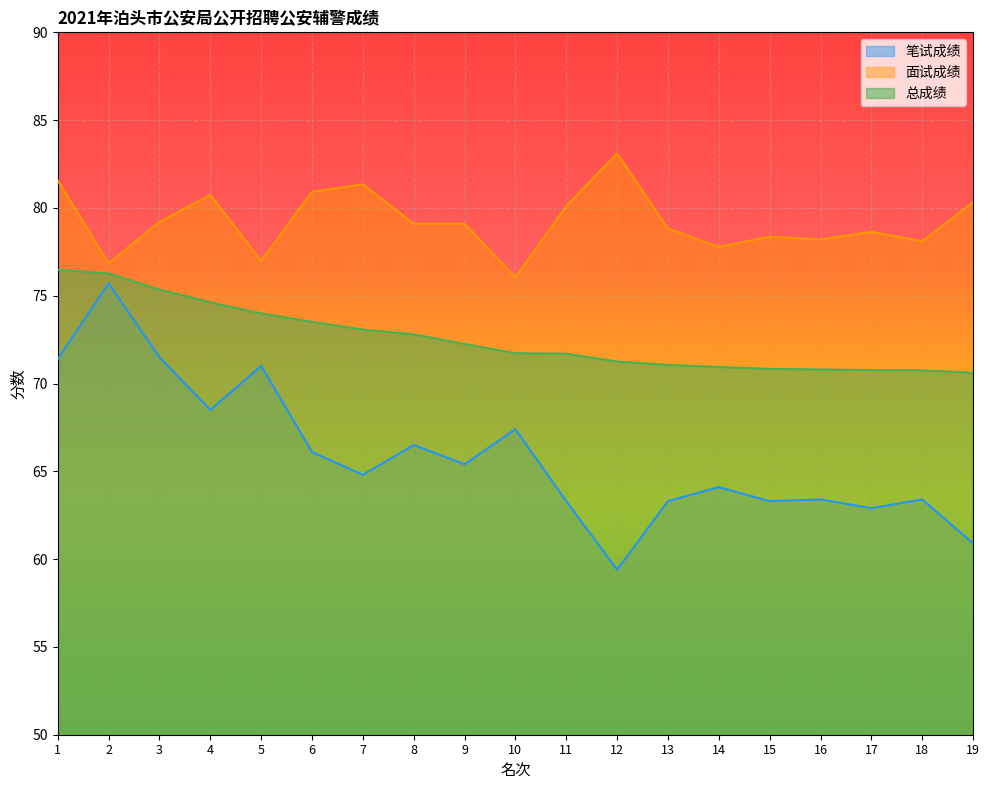

At how many categories does at least one series exceed 65?

19